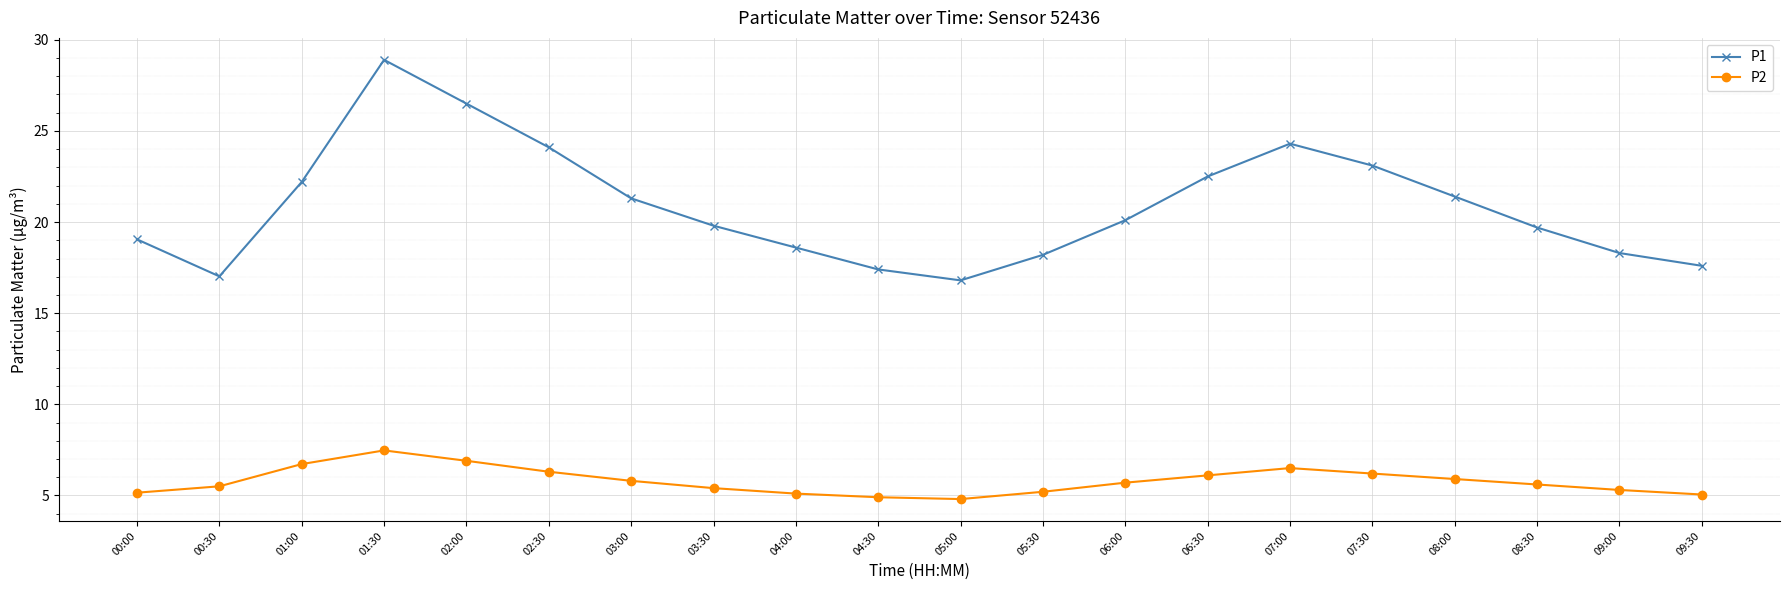

What position from the right is 05:00?

10